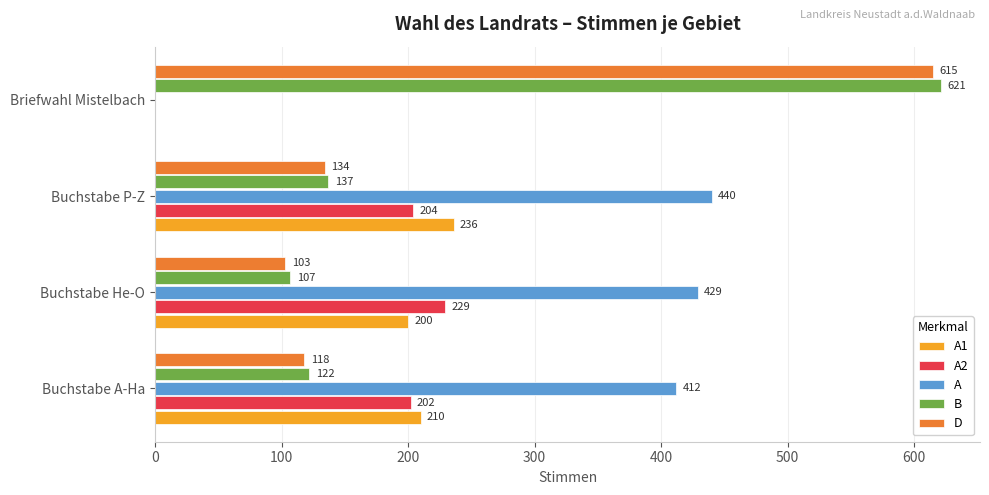

Is it true that A1 equals 236 at Buchstabe P-Z?

True